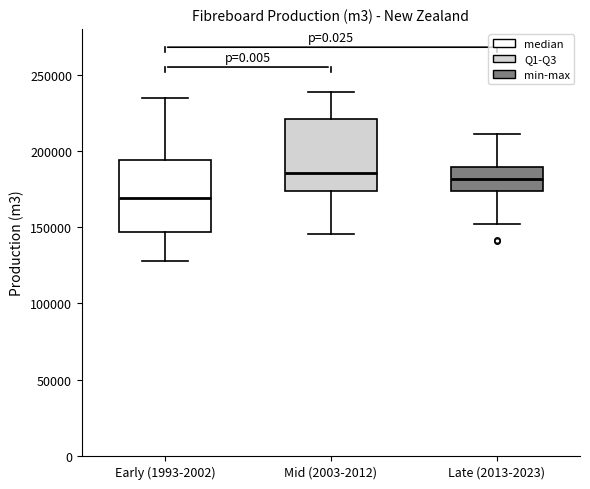

Where does the upper whisker of the box for Mid (2003-2012) end on the y-axis? The values are not printed on the chart, so give them approximately, as read against the axis.

240000